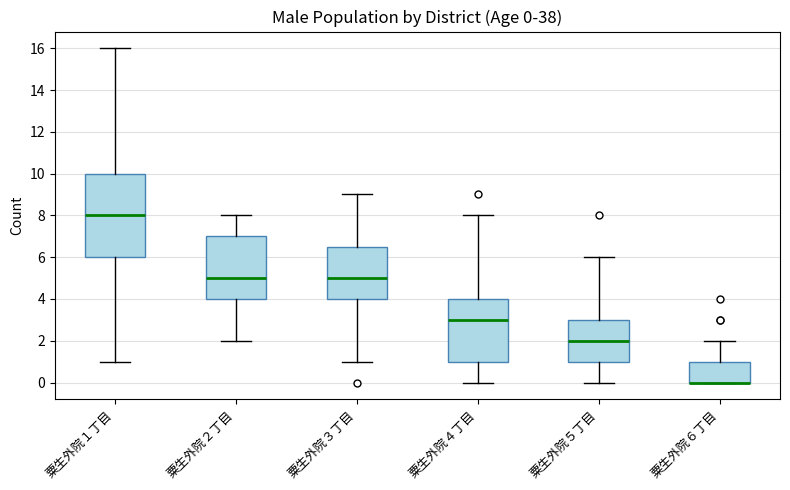

Which box is the tallest, from its lower edge to its upper edge?

粟生外院１丁目